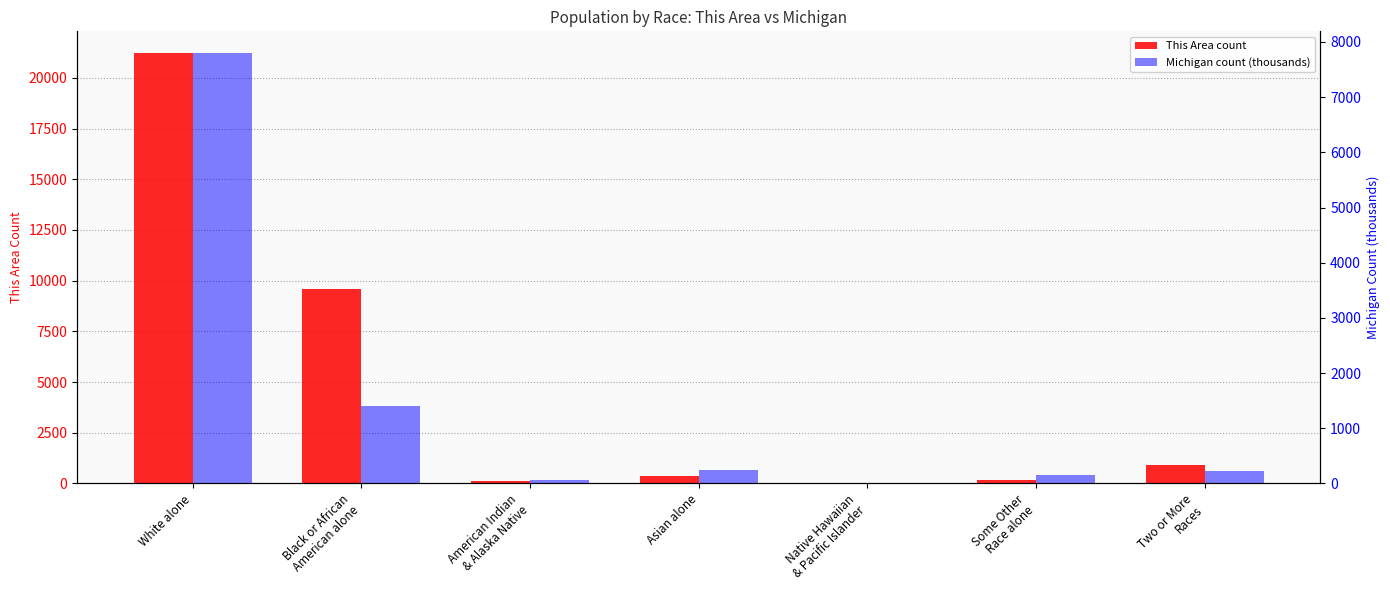

What is the label of the 5th bar from the left?

Native Hawaiian
& Pacific Islander